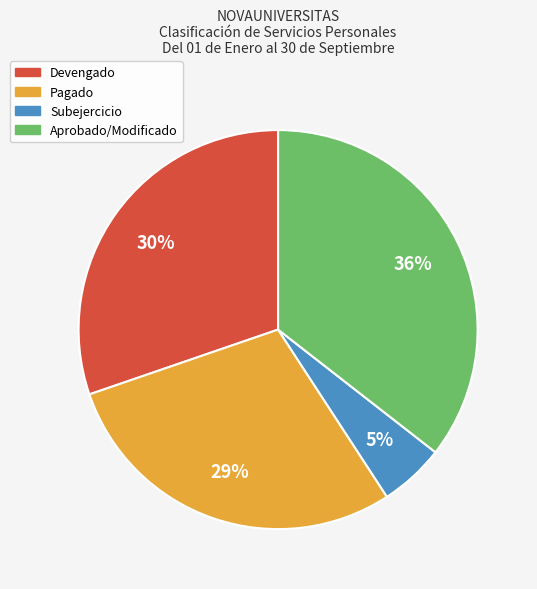

To the nearest percent, what is the average slice percentage?

25%